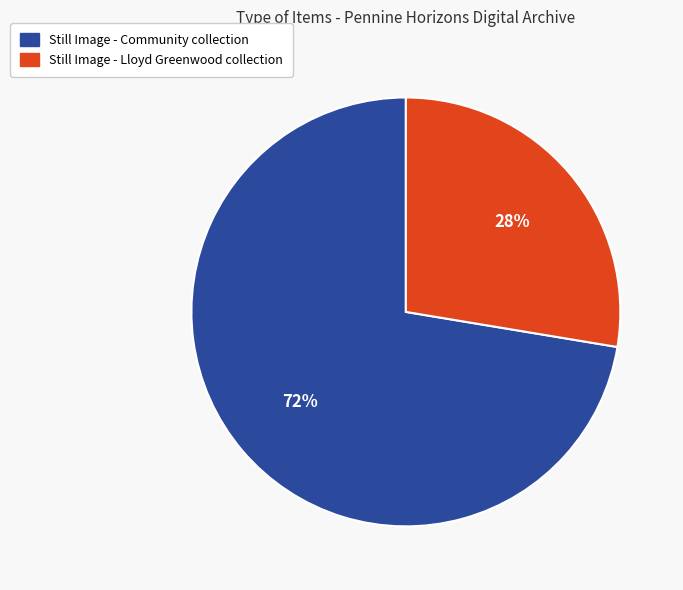

The Still Image - Lloyd Greenwood collection slice represents 19% of the pie. True or false?

False